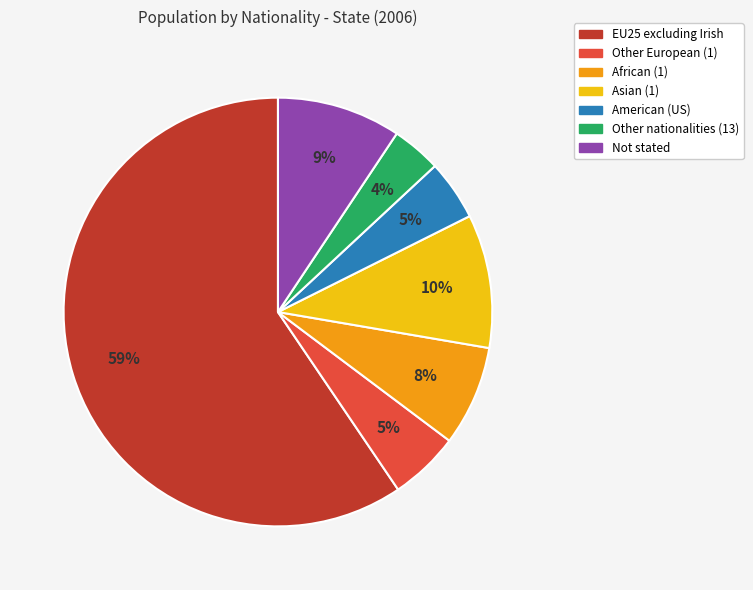

Between Other nationalities (13) and Not stated, which is larger?

Not stated